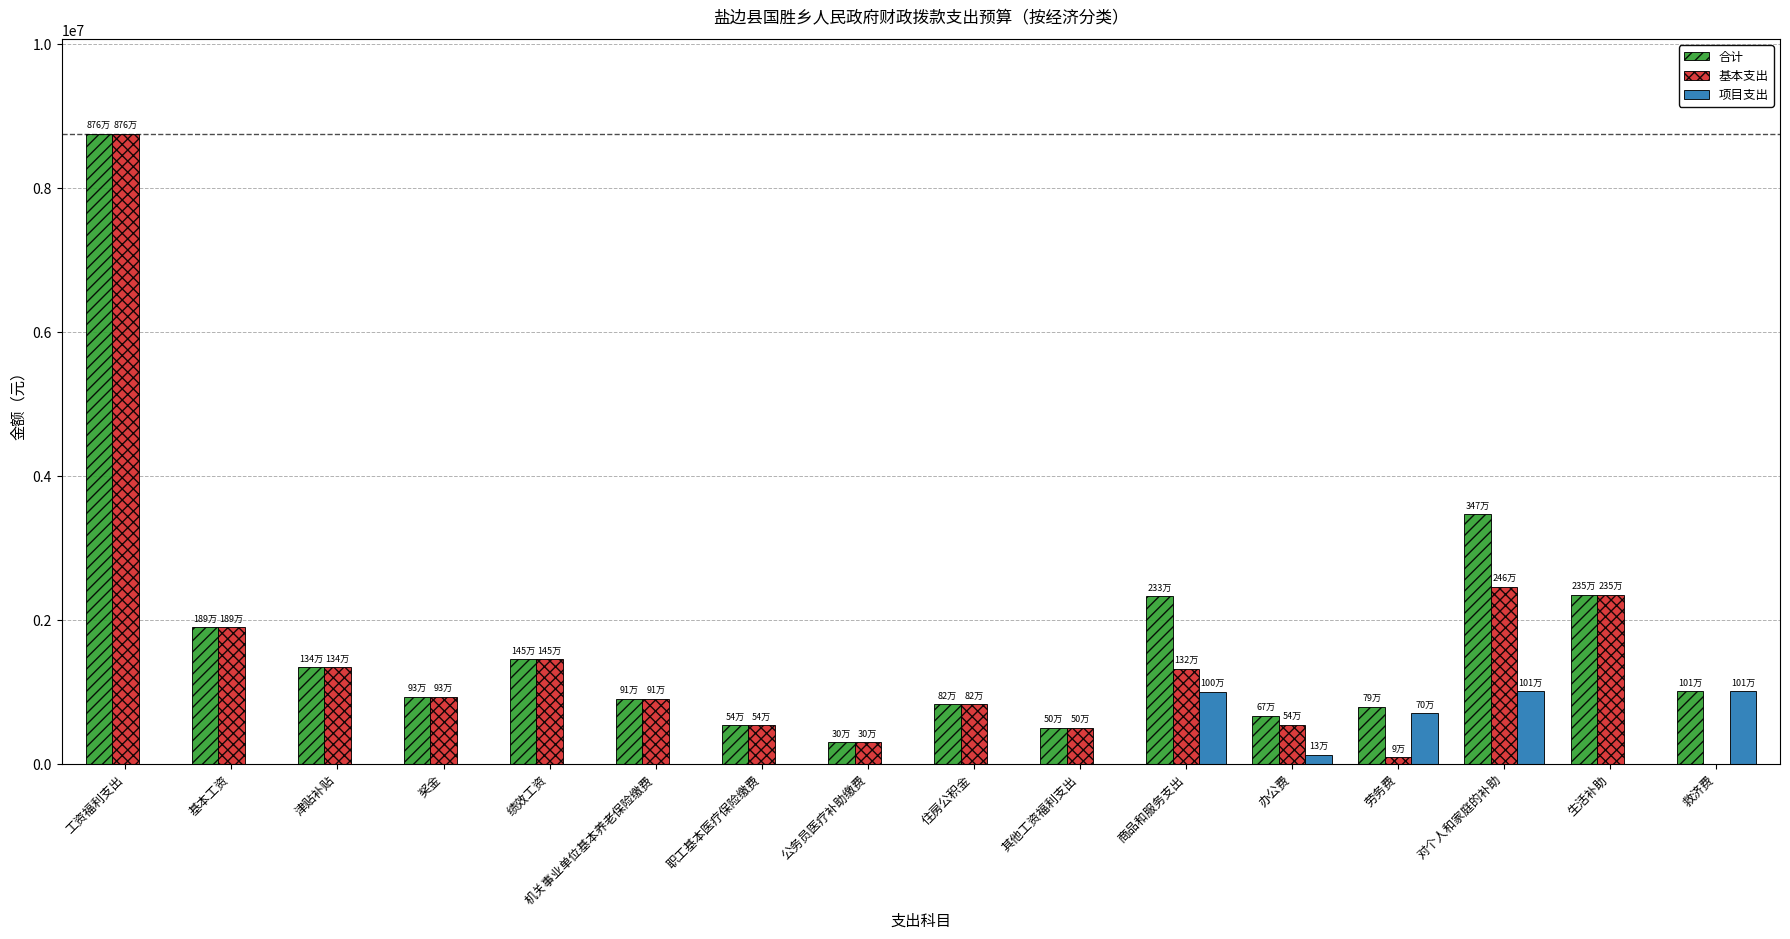

At which label does 基本支出 reach its peak?

工资福利支出